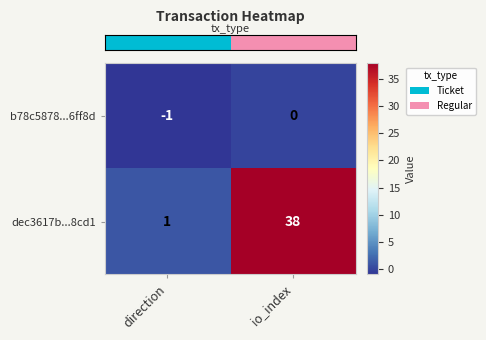

At which label does b78c5878...6ff8d reach its minimum?

direction